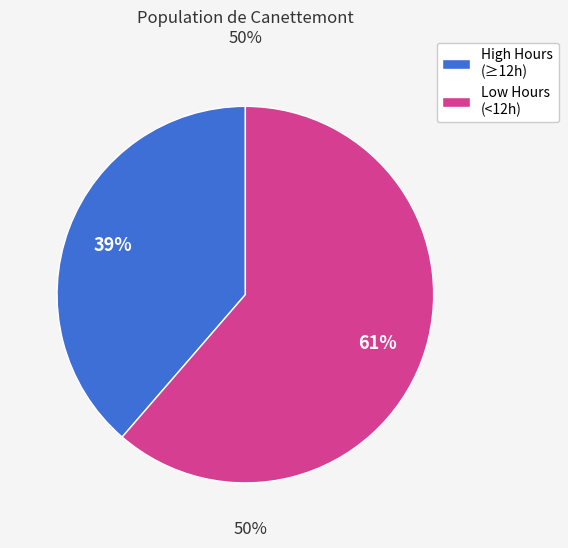

Count the number of slices in the pie.

2